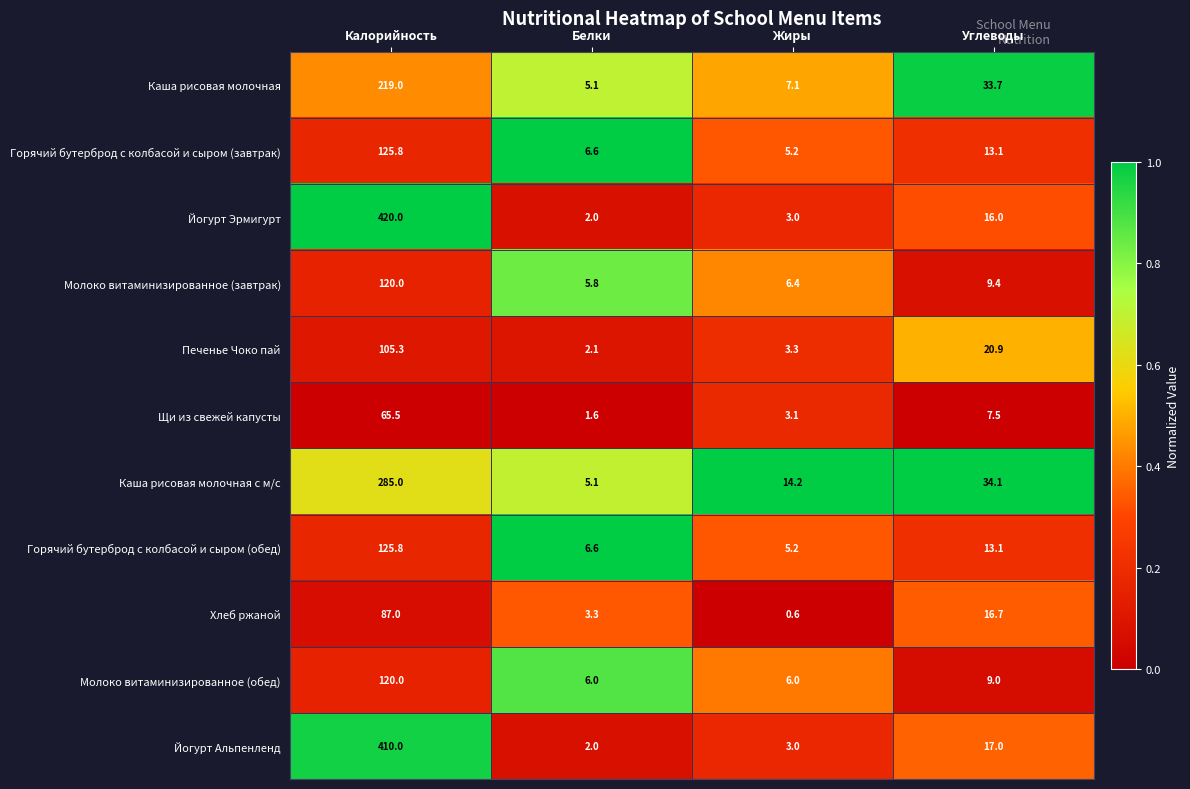

What is the difference between the maximum and minimum values in the Печенье Чоко пай series?

103.2